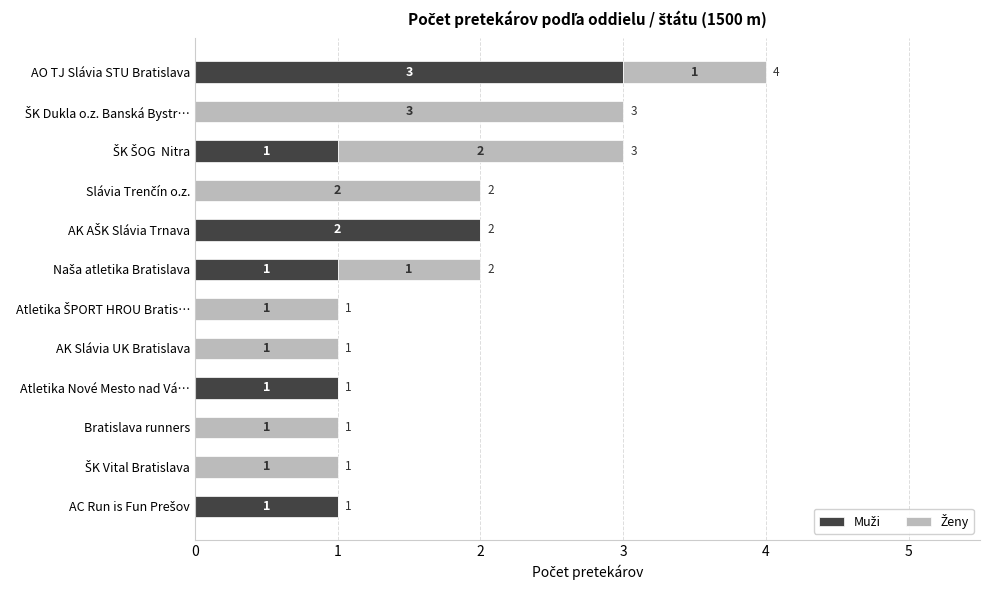

At which category is the sum across all series the highest?

AO TJ Slávia STU Bratislava